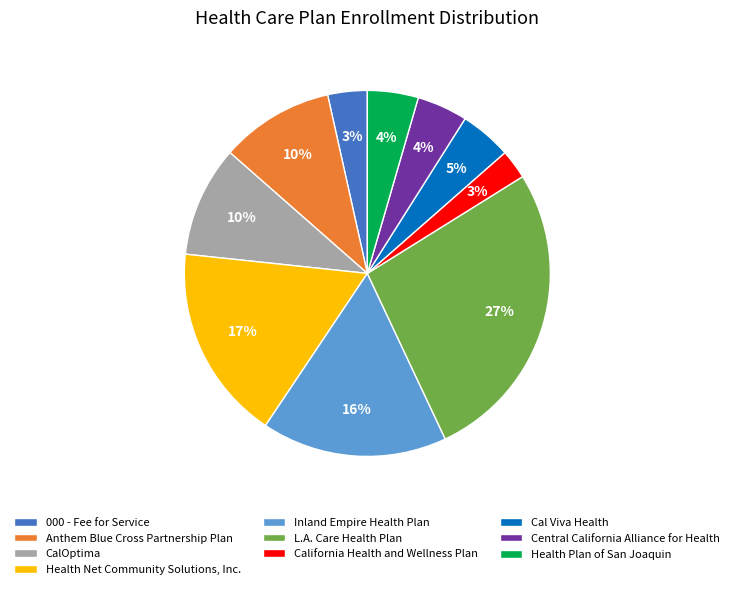

Which category has the biggest portion of the pie?

L.A. Care Health Plan